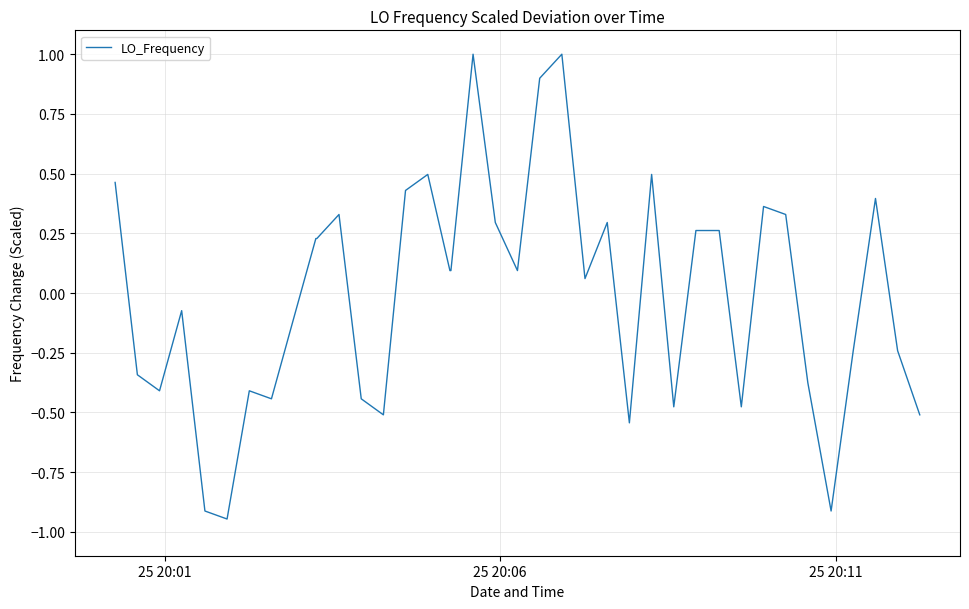

What is the greatest value displayed?

1.0